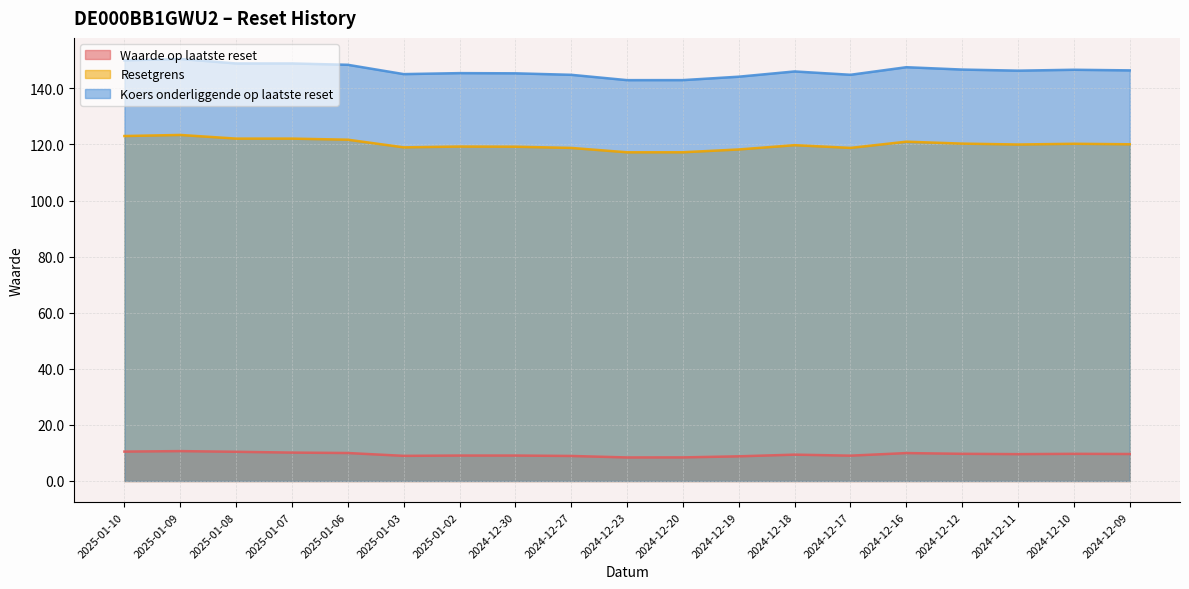

At which category does Waarde op laatste reset reach its first local valley?

2025-01-03